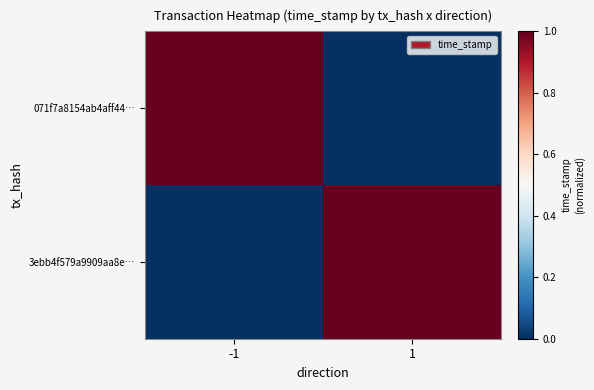

At 1, list the series in order from smallest to largest.

071f7a8154ab4aff44…, 3ebb4f579a9909aa8e…